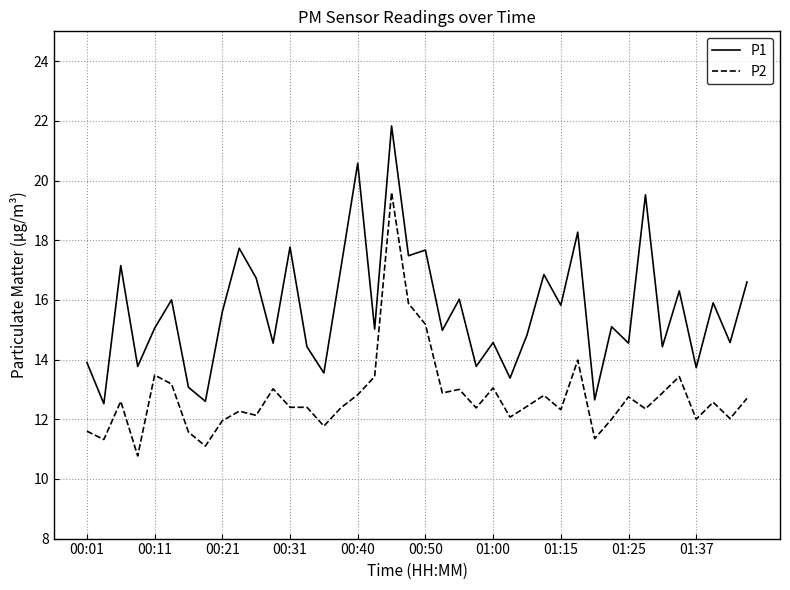

True or false: P1 and P2 cross at least once.

False